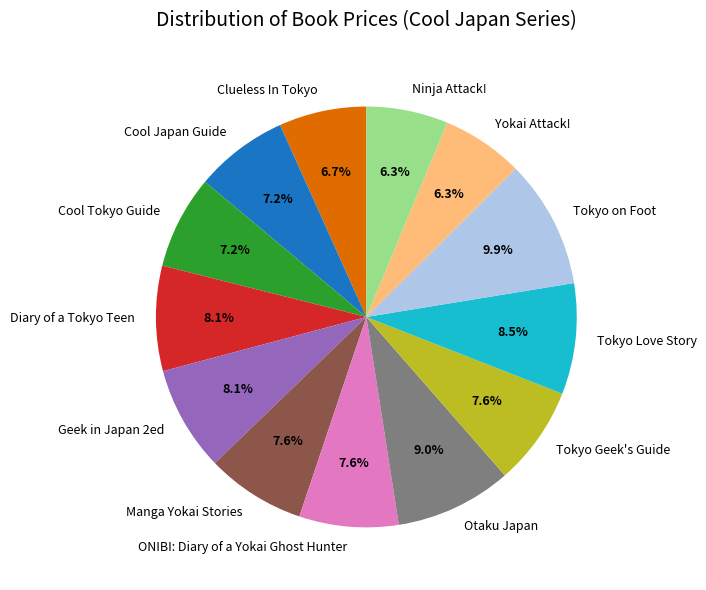

Is the sum of Tokyo Geek's Guide and Yokai Attack! greater than half?

No